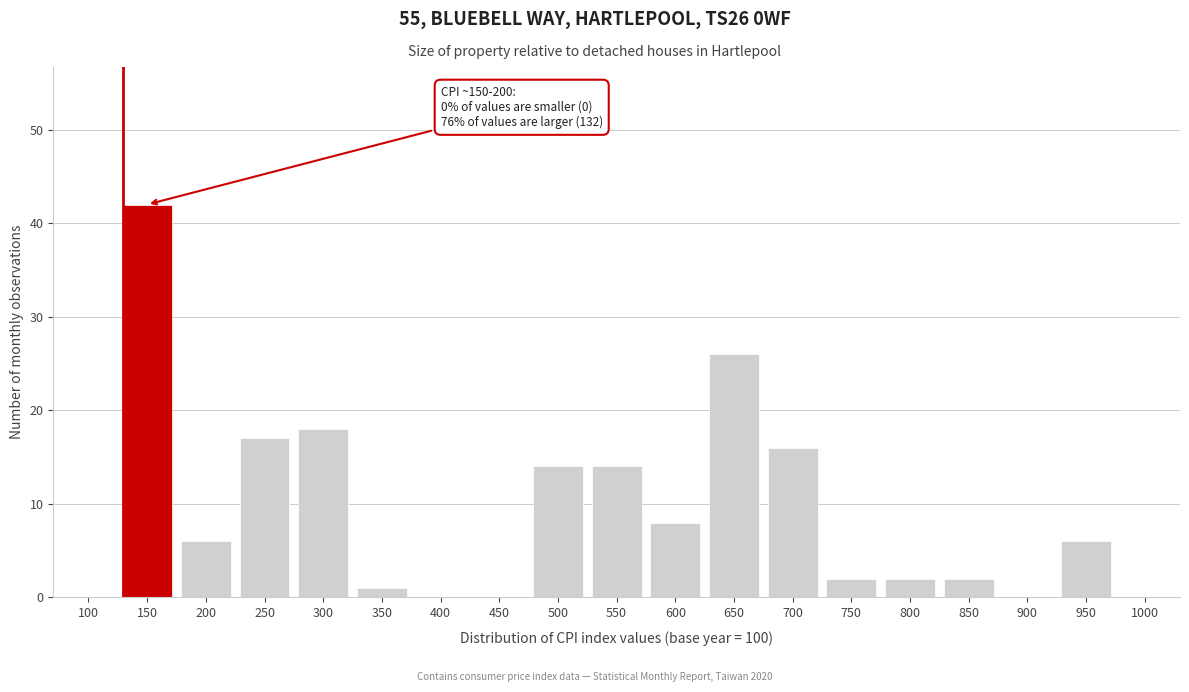

Reading right to left, what are all the values shown in this chart?

1000=0	950=6	900=0	850=2	800=2	750=2	700=16	650=26	600=8	550=14	500=14	450=0	400=0	350=1	300=18	250=17	200=6	150=42	100=0